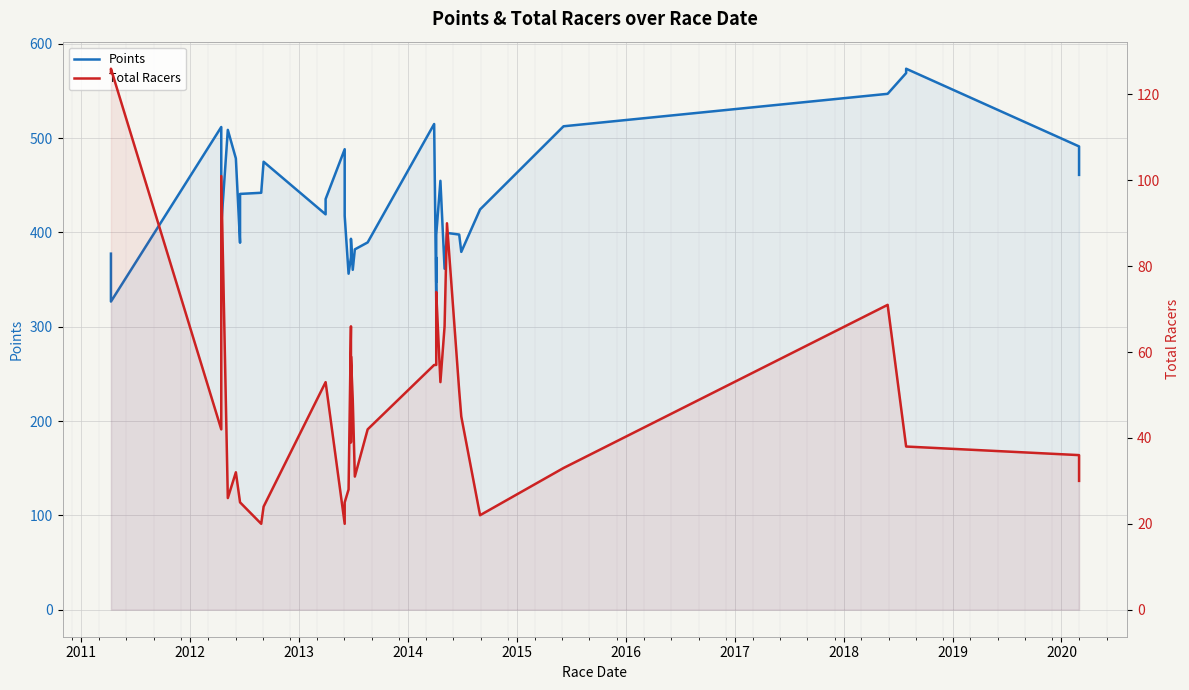

Is the value of Points at 2016 greater than the value of Total Racers at 18?

Yes